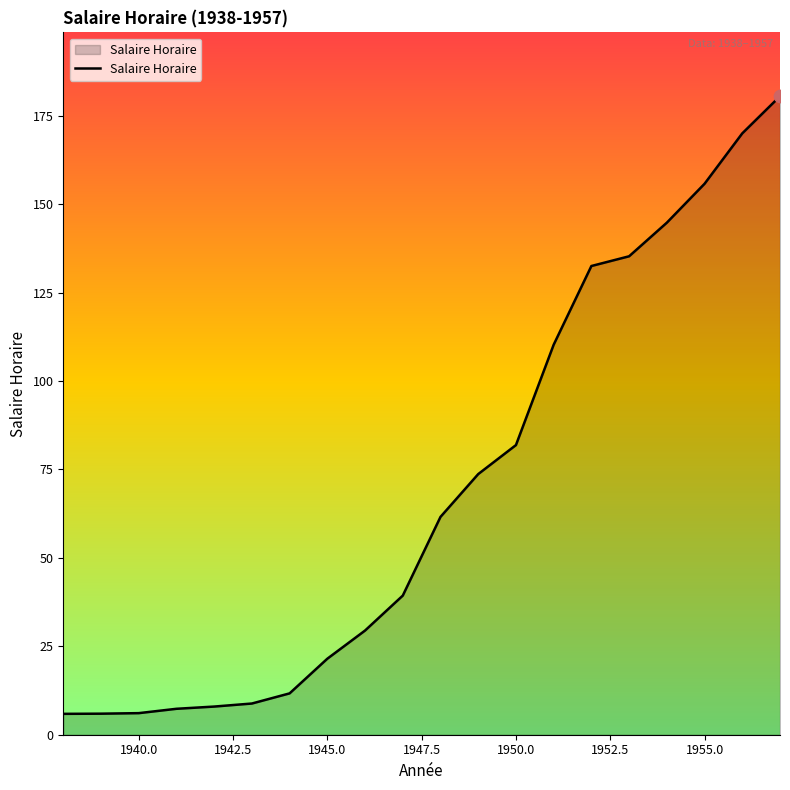

What is the difference between the maximum and minimum values?

174.6